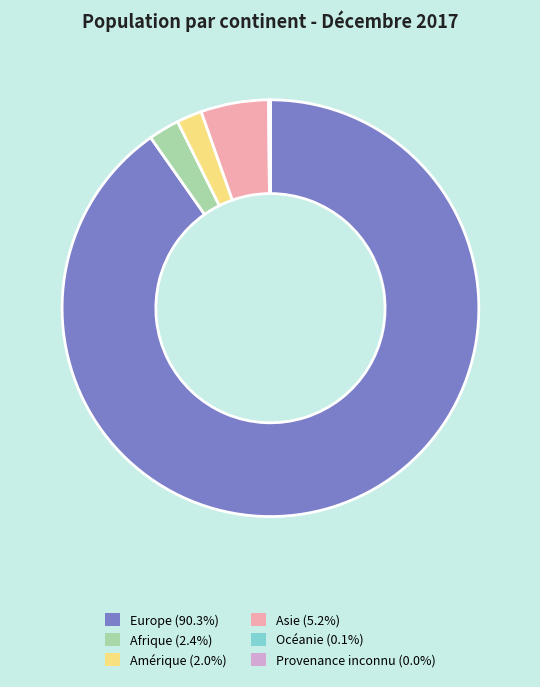

Which slice represents more than half of the pie?

Europe